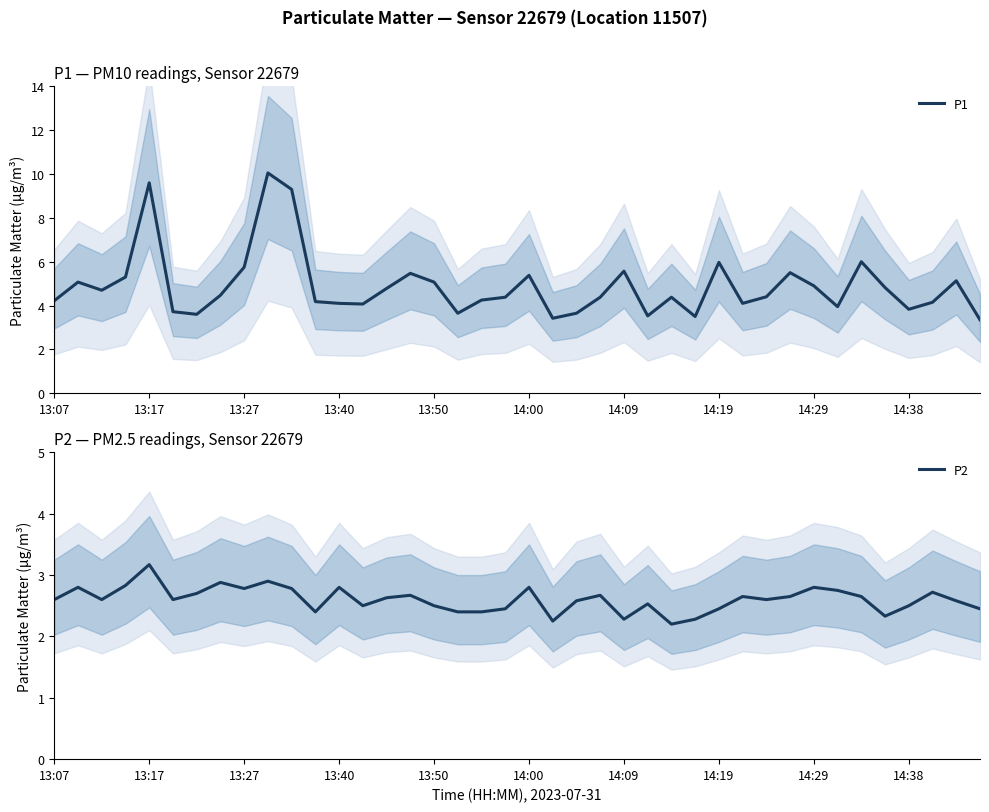

At which label does P2 reach its peak?

13:17